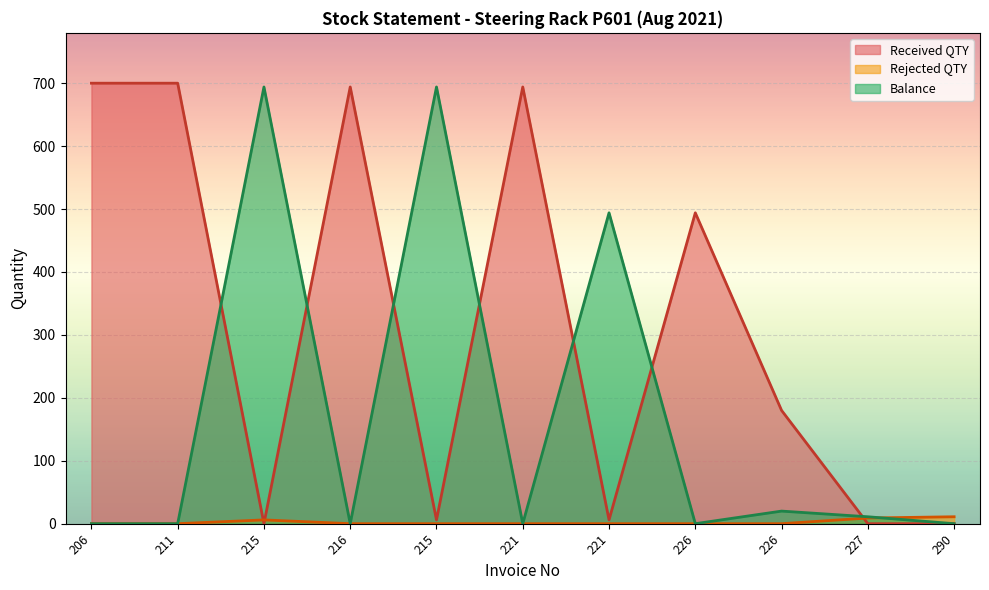

In Received QTY, how many points are higher than both neighbors (excluding endpoints)?

3